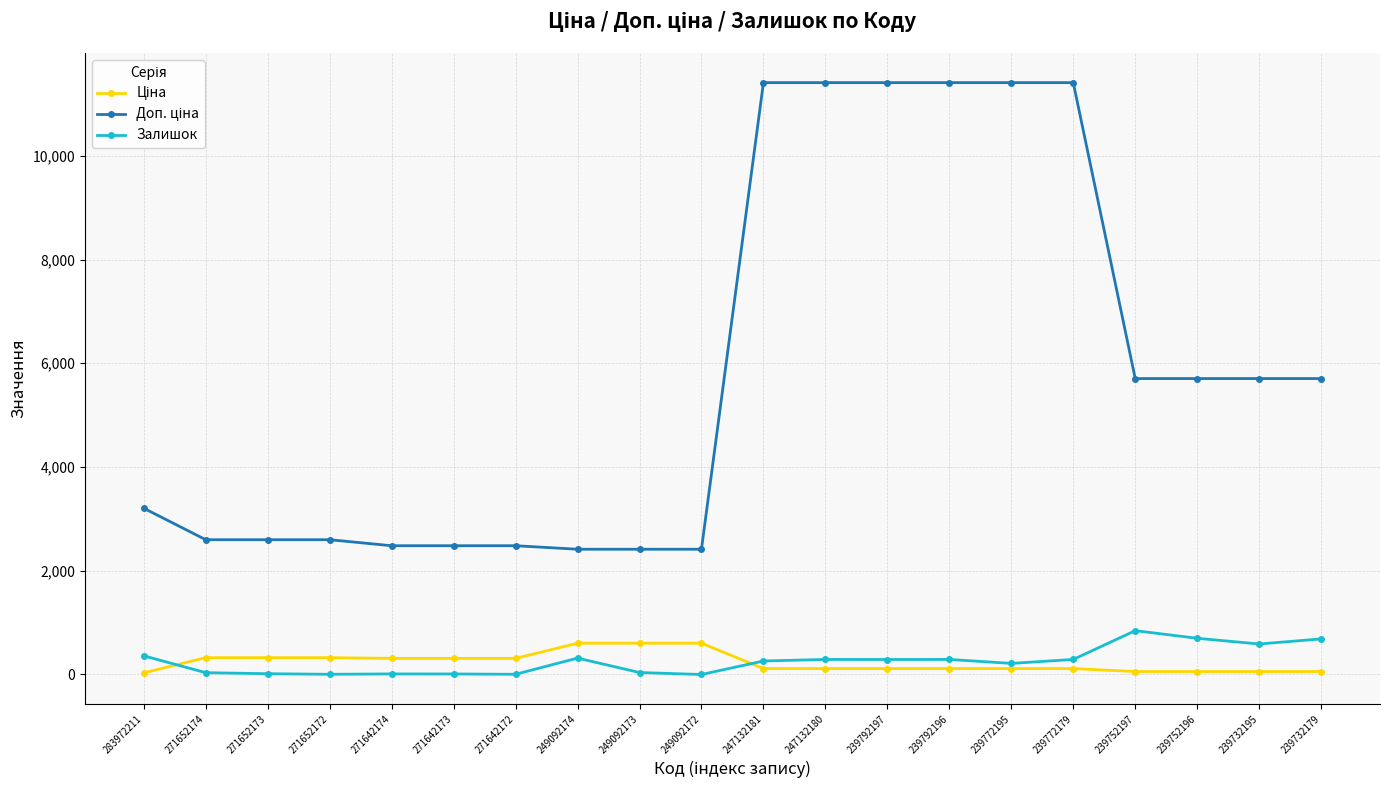

Is it true that Залишок equals 38.0 at 249092173?

True